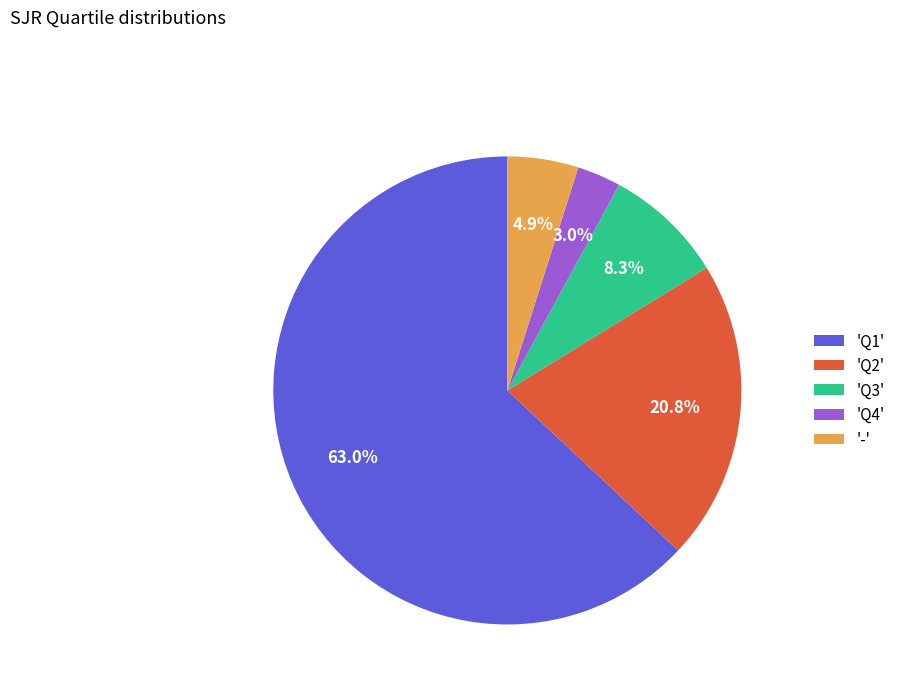

How many segments does this pie chart have?

5